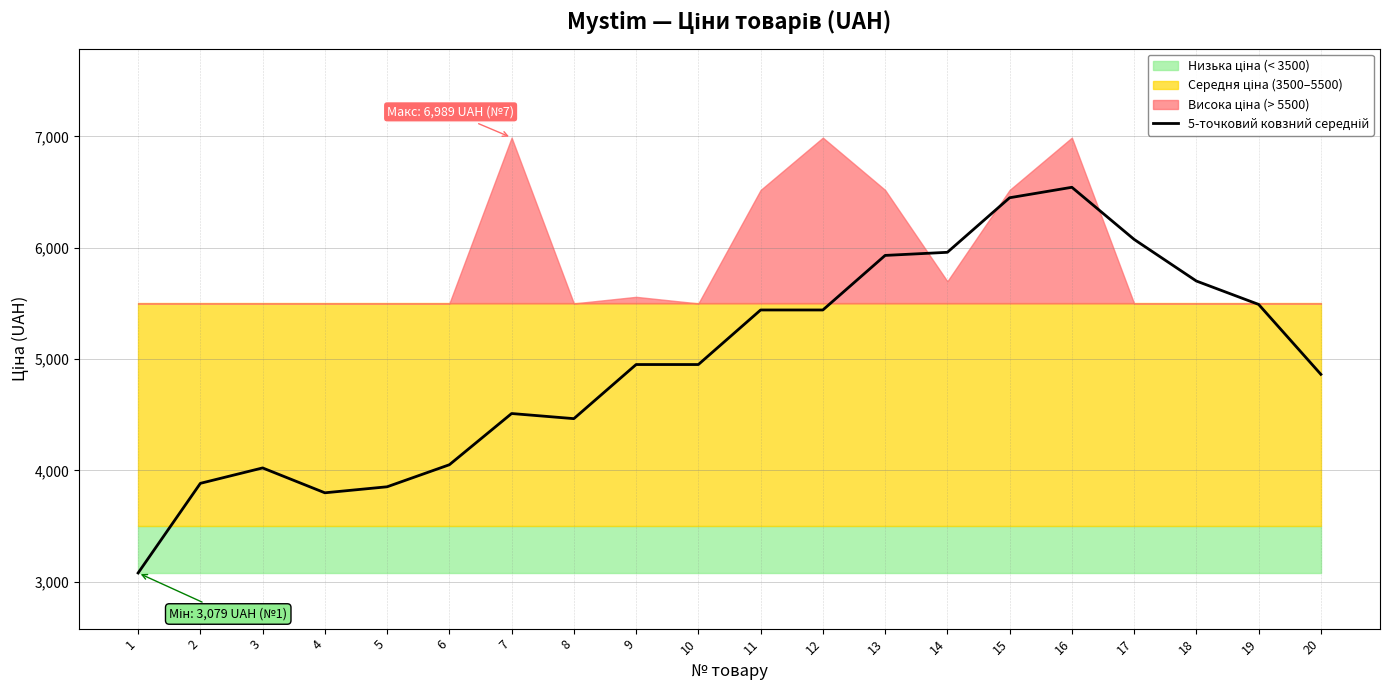

Rank the categories by value from highest to lowest.

16, 15, 17, 14, 13, 18, 19, 11, 12, 9, 10, 20, 7, 8, 6, 3, 2, 5, 4, 1